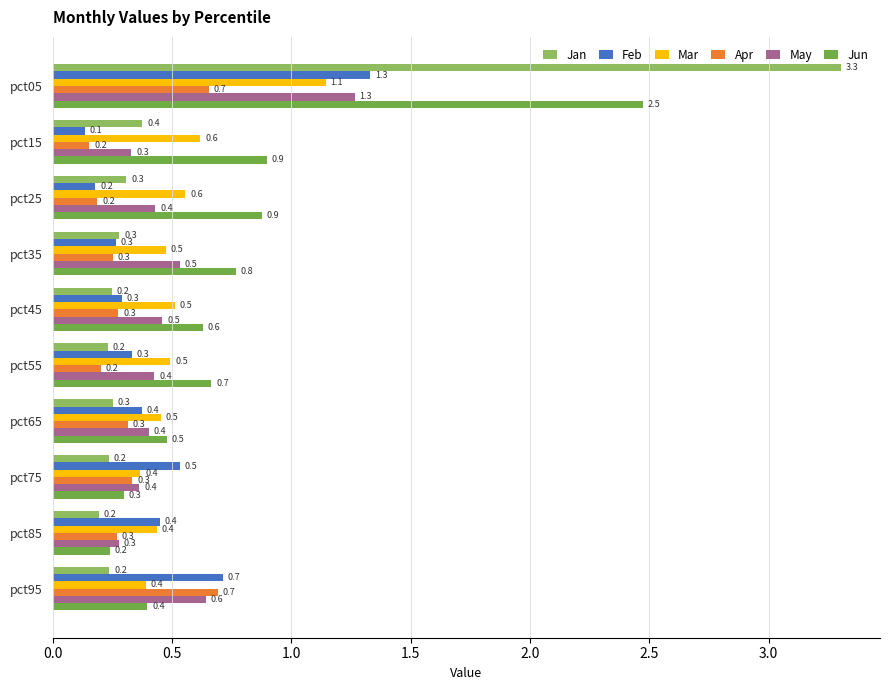

Rank the series at pct15 from highest to lowest value.

Jun, Mar, Jan, May, Apr, Feb